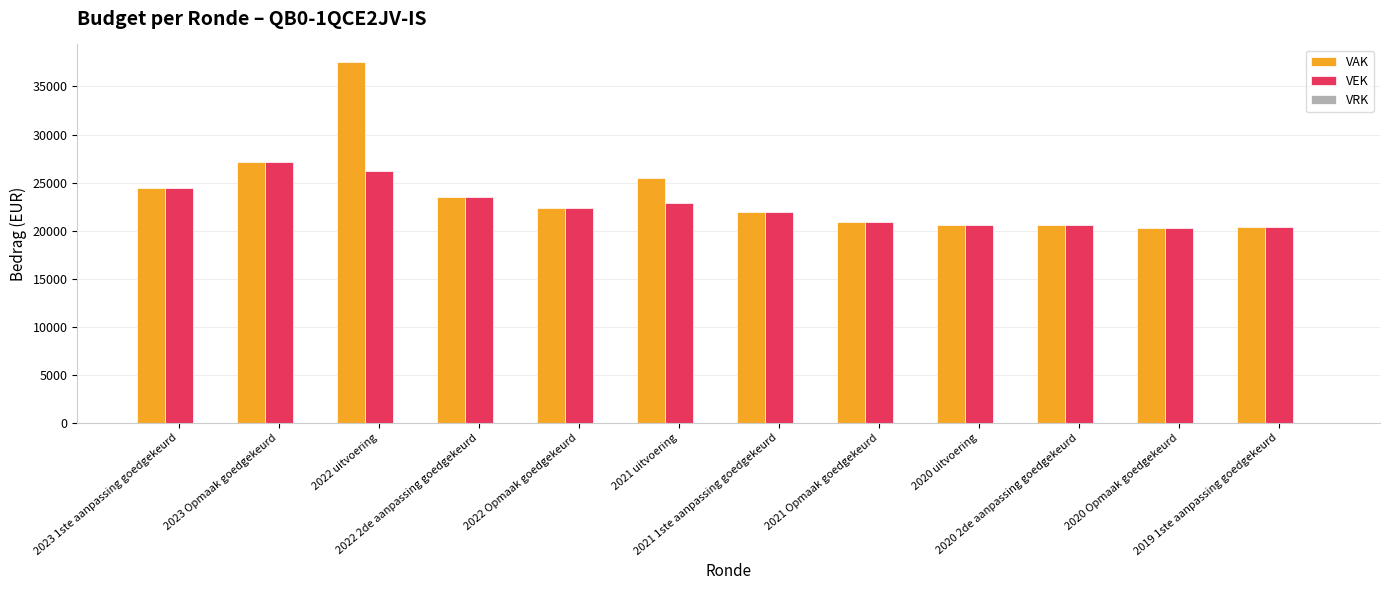

What is the highest value of the VAK series?

37496